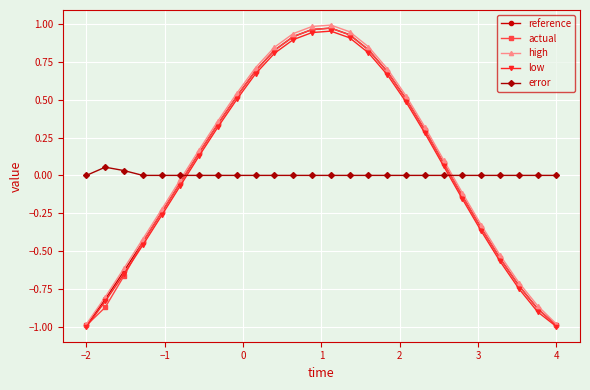

What is the smallest value displayed?

-1.0